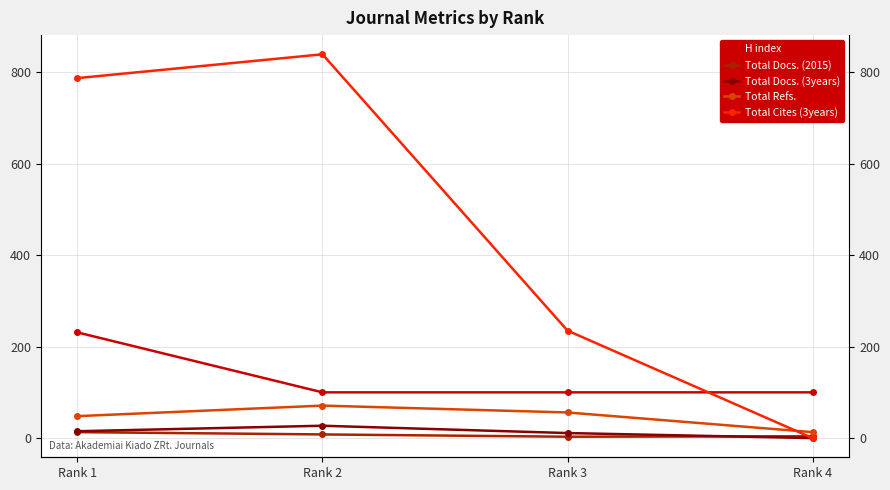

Rank the series by their maximum value, from highest to lowest.

Total Cites (3years), H index, Total Refs., Total Docs. (3years), Total Docs. (2015)